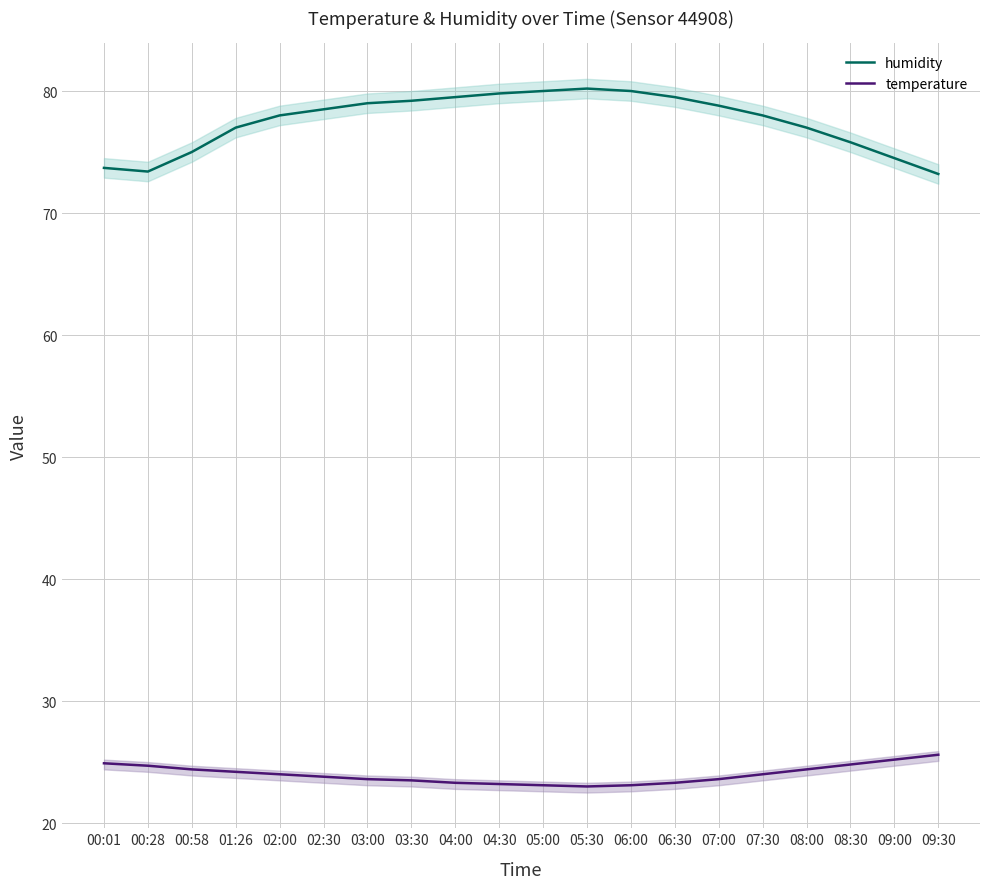

How many lines are shown in the chart?

2